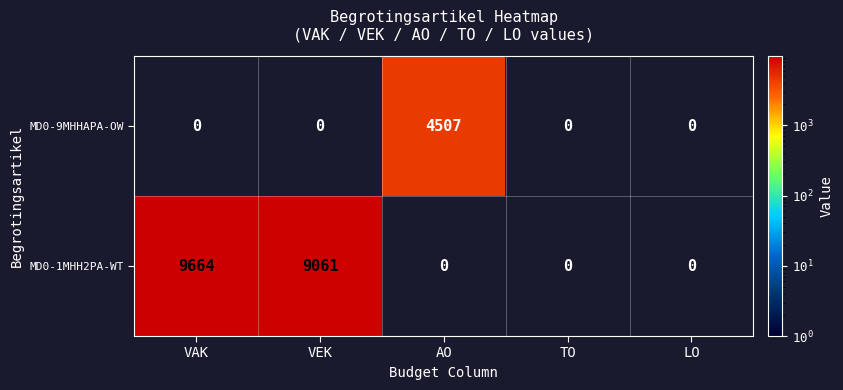

Rank the series by their maximum value, from highest to lowest.

MD0-1MHH2PA-WT, MD0-9MHHAPA-OW